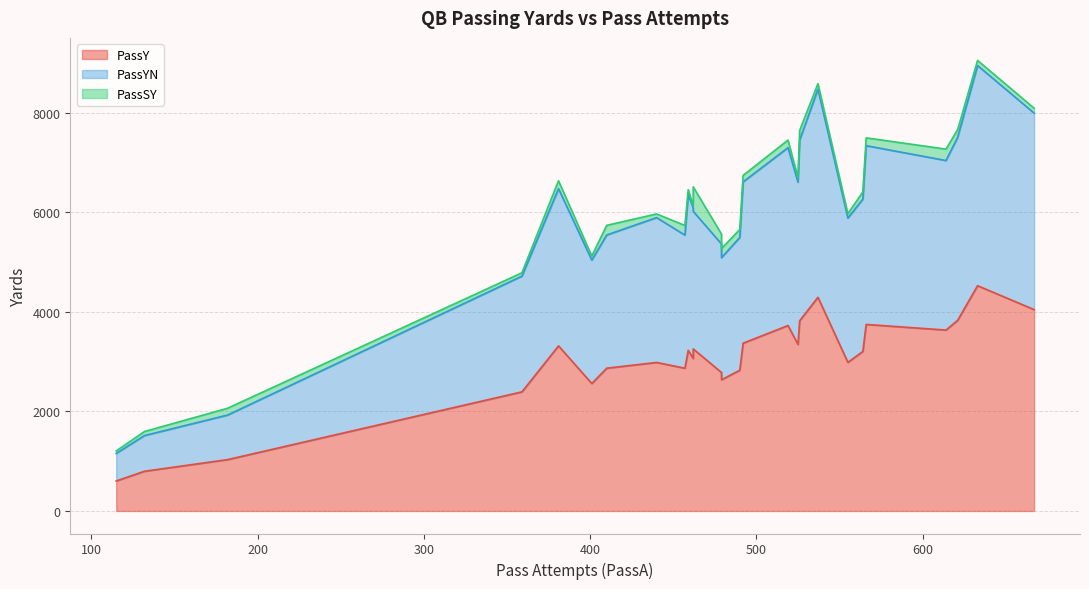

Reading left to right, list all the values displayed in this chart.

PassY: 0=4293	1=3317	2=3371	3=3228	4=3821	5=3063	6=2984	7=3830	8=3726	9=3347	10=4526	11=3748	12=603	13=2986	14=3205	15=4046	16=3635	17=2782	18=2393	19=2868	20=3256	21=2869	22=2828	23=798	24=2636	25=2561	26=1032
PassYN: 0=4181	1=3157	2=3241	3=3135	4=3630	5=3020	6=2910	7=3676	8=3573	9=3259	10=4423	11=3591	12=553	13=2899	14=3060	15=3947	16=3406	17=2582	18=2325	19=2674	20=2764	21=2676	22=2667	23=717	24=2453	25=2479	26=895
PassSY: 0=112	1=160	2=130	3=93	4=191	5=43	6=74	7=154	8=153	9=88	10=103	11=157	12=50	13=87	14=145	15=99	16=229	17=200	18=68	19=194	20=492	21=193	22=161	23=81	24=183	25=82	26=137